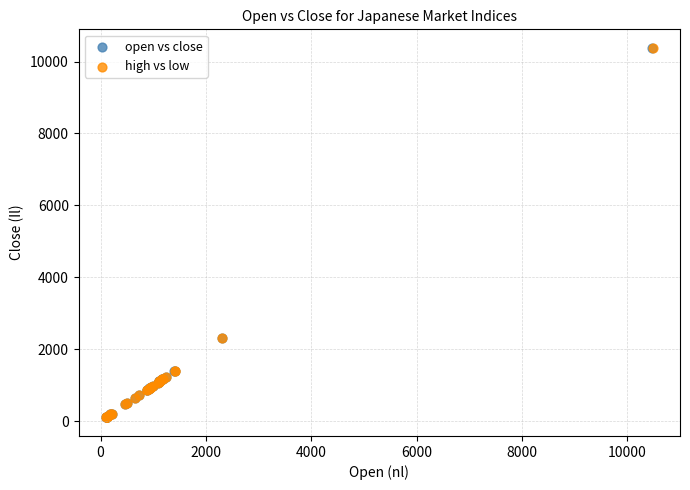

Which series has the largest Y range (max minus min)?

open vs close